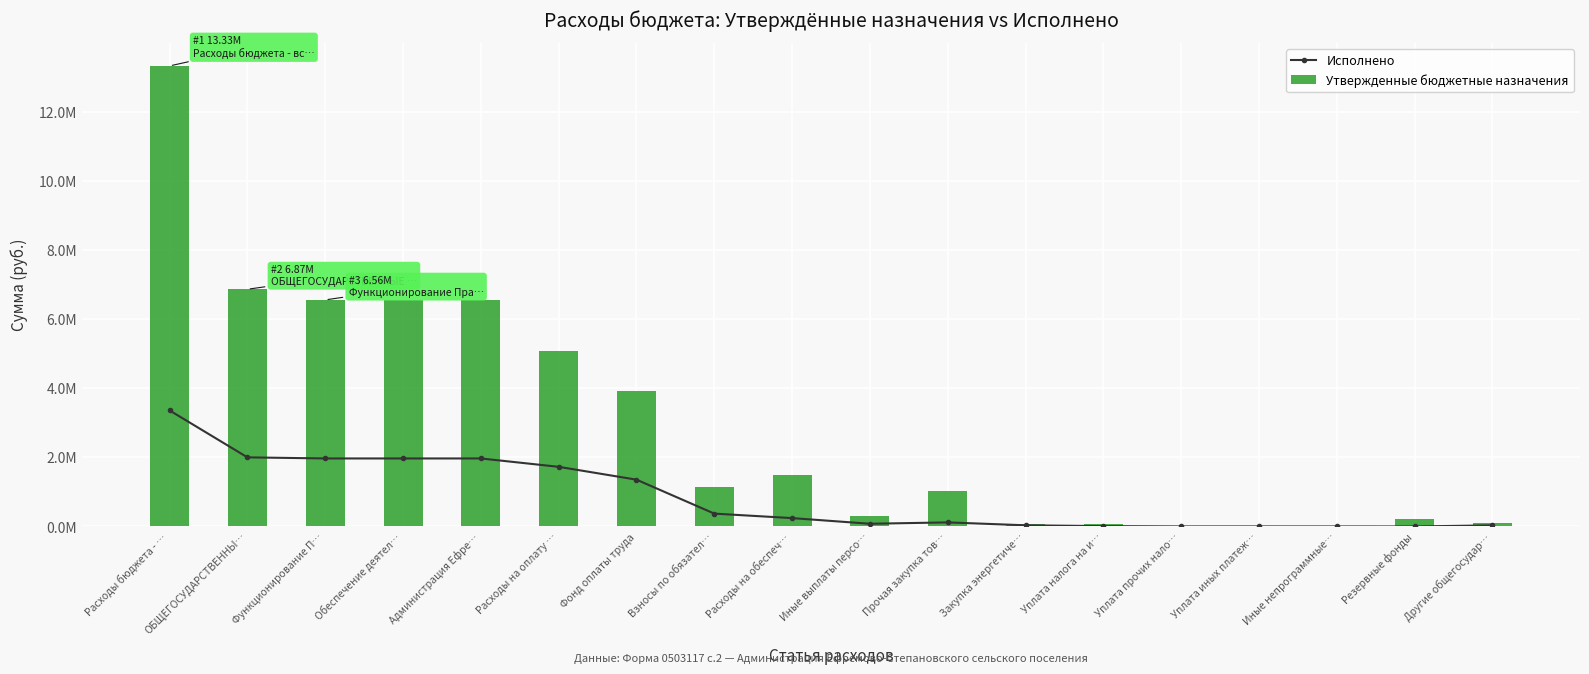

Which series changed the most between Функционирование П… and Иные непрограммные…?

Утвержденные бюджетные назначения